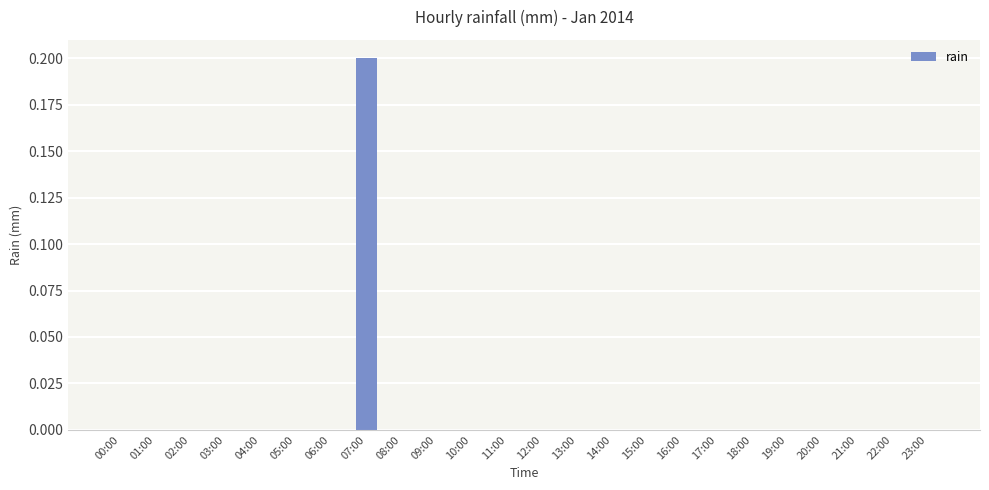

Count the number of data series in this chart.

1